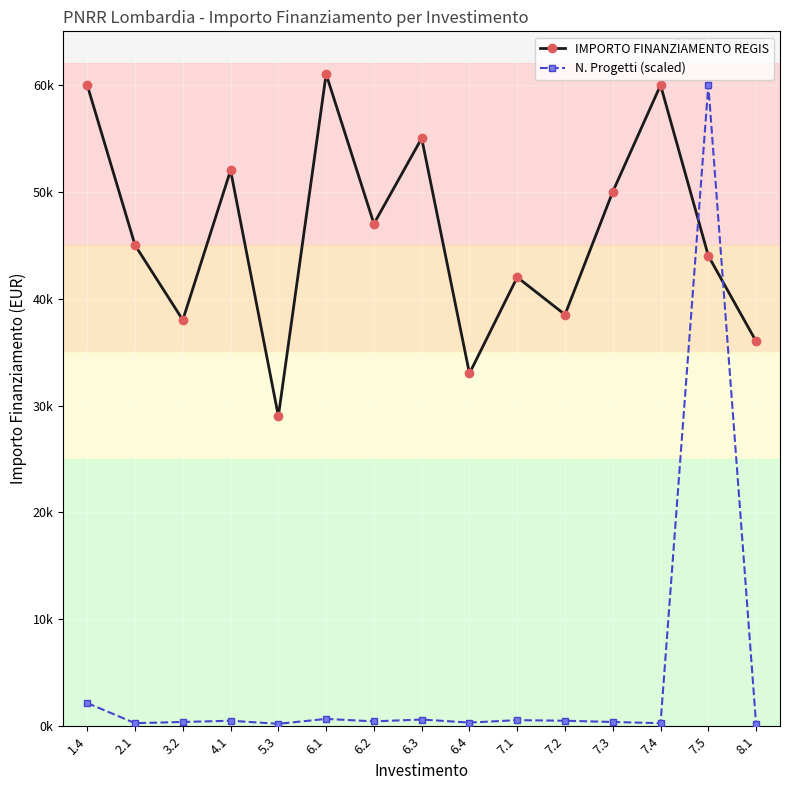

Reading left to right, what are all the values shown in this chart?

IMPORTO FINANZIAMENTO REGIS: 1.4=59966.0	2.1=45000.0	3.2=38000.0	4.1=52000.0	5.3=29000.0	6.1=61000.0	6.2=47000.0	6.3=55000.0	6.4=33000.0	7.1=42000.0	7.2=38500.0	7.3=50000.0	7.4=59966.0	7.5=44000.0	8.1=36000.0
N. Progetti (scaled): 1.4=2170.2	2.1=285.6	3.2=399.8	4.1=514.0	5.3=228.4	6.1=685.3	6.2=456.9	6.3=628.2	6.4=342.7	7.1=571.1	7.2=514.0	7.3=399.8	7.4=285.6	7.5=59966.0	8.1=171.3